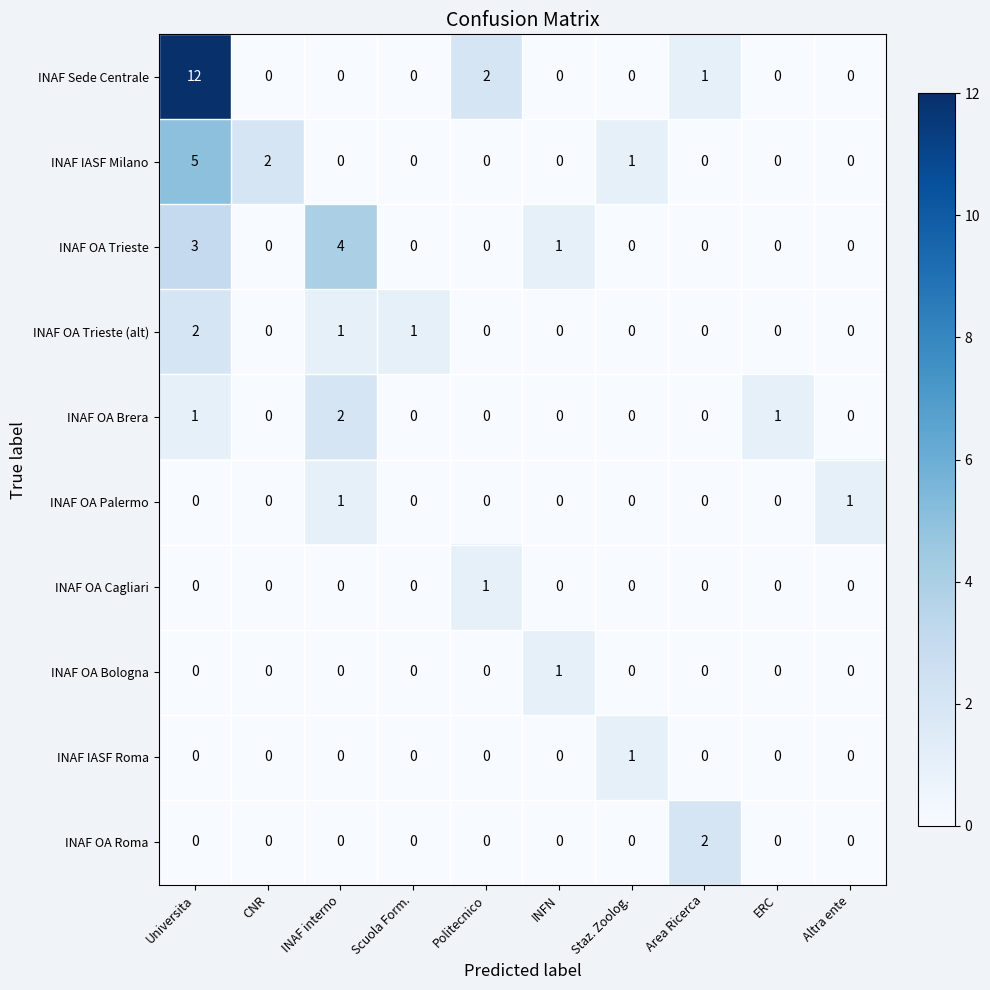

What is the difference between the highest and lowest values at Universita?

12